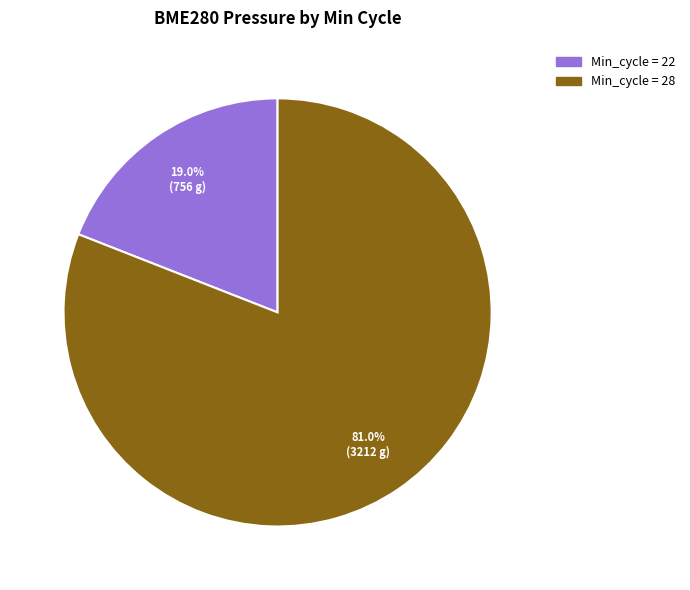

Is there any slice that represents more than half of the pie?

Yes